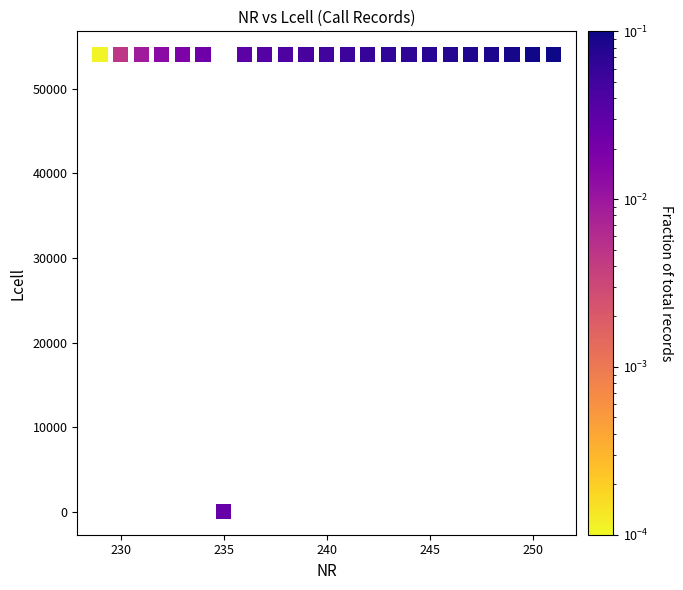

What is the range of X values (max minus min)?

22